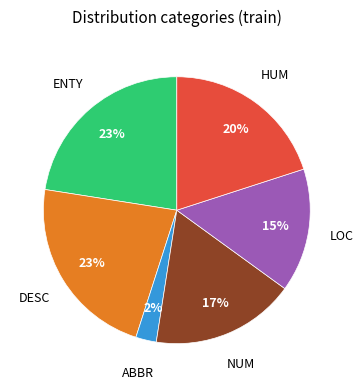

Combined, do HUM and ABBR account for over 50%?

No